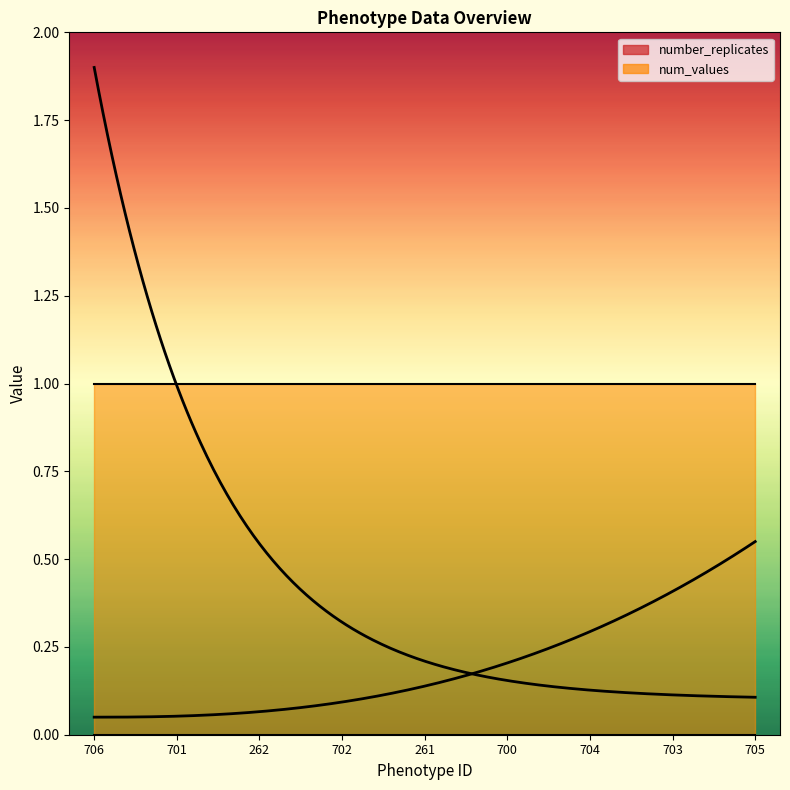

True or false: number_replicates and num_values intersect in this chart.

False